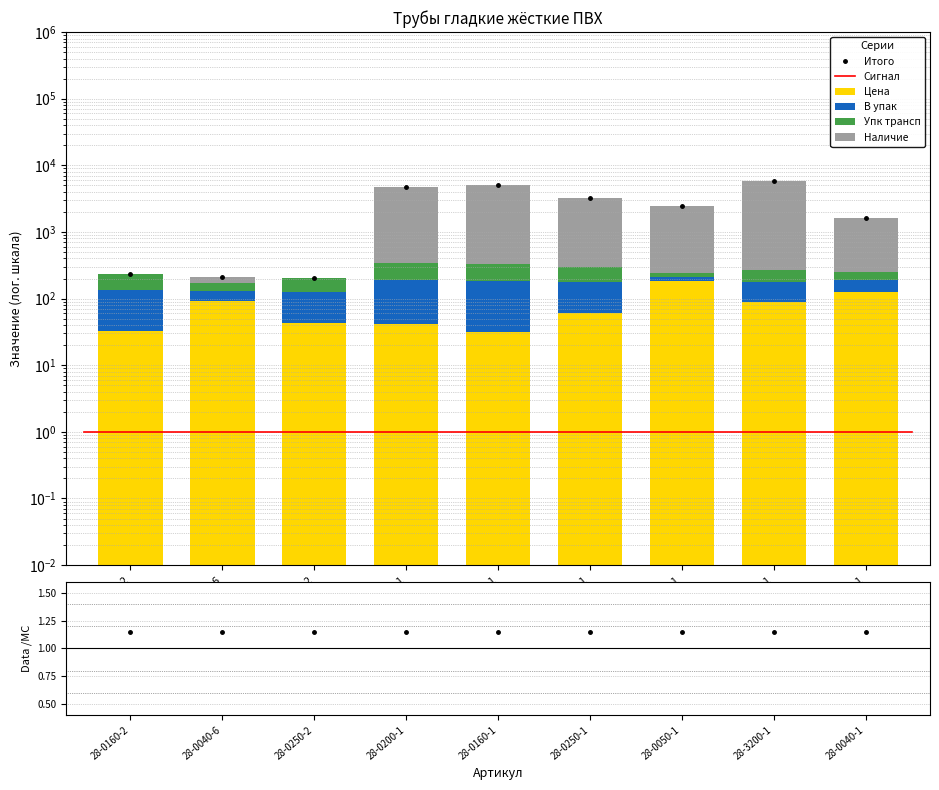

What is the sum of all Упк трансп values?

820.0